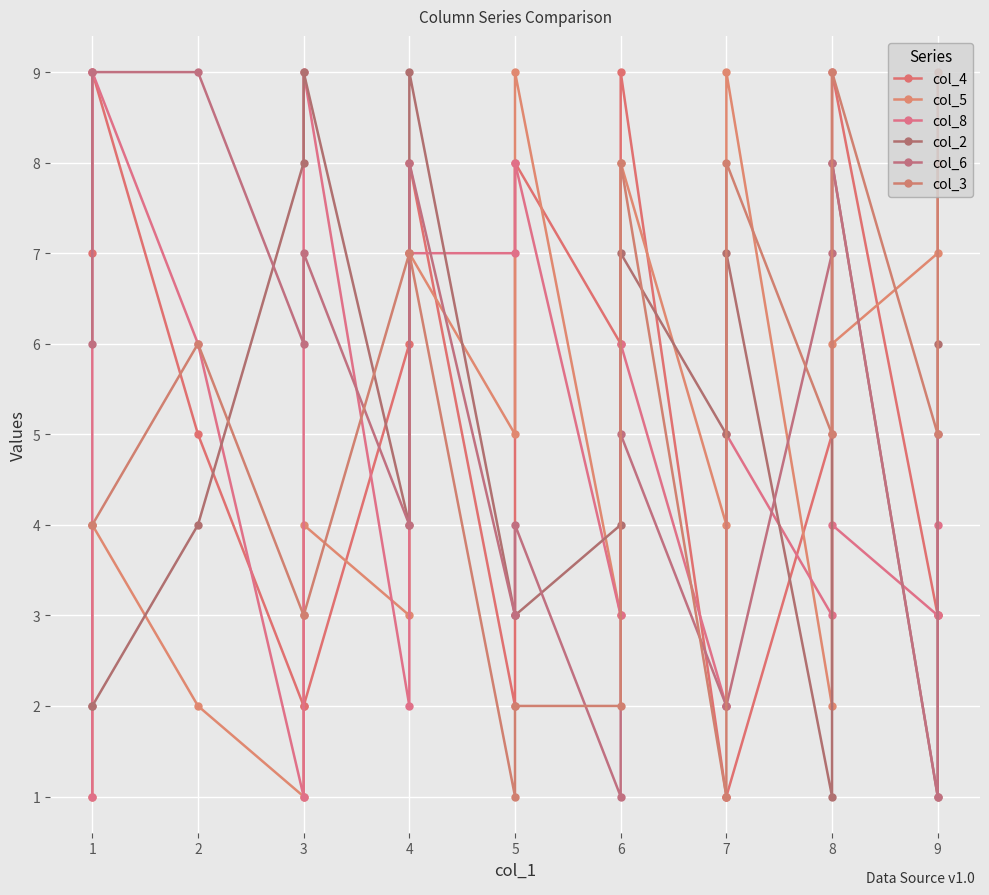

Between which two adjacent categories do col_6 and col_2 first intersect?

2 and 3